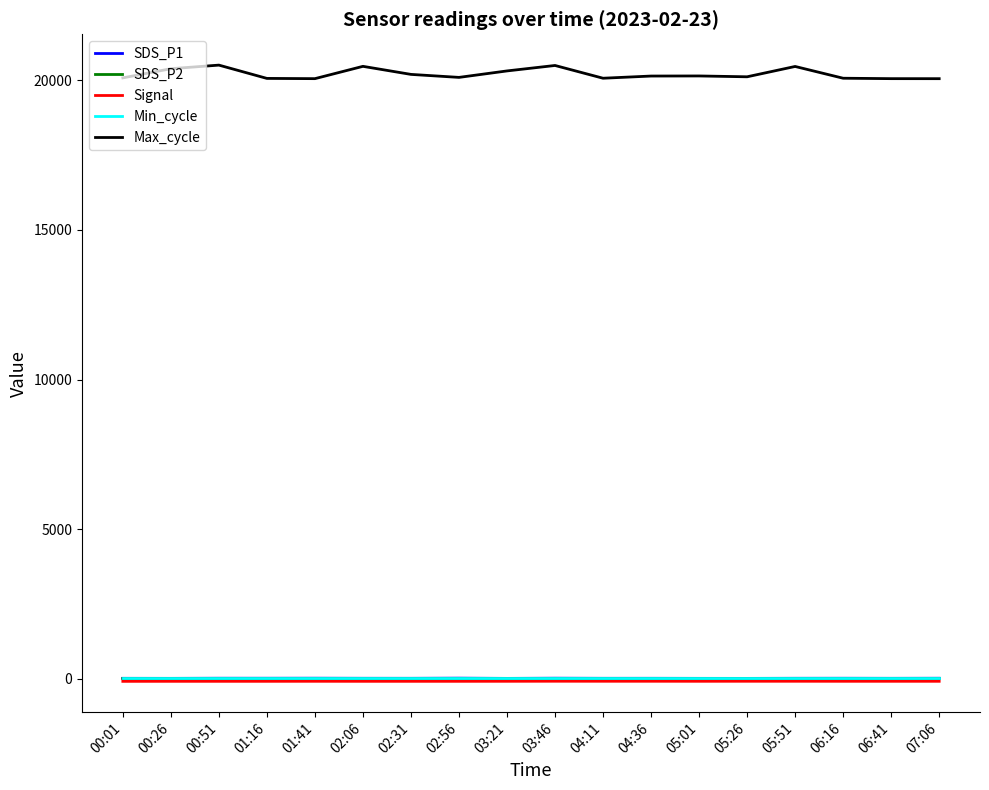

True or false: Max_cycle and SDS_P2 intersect in this chart.

False